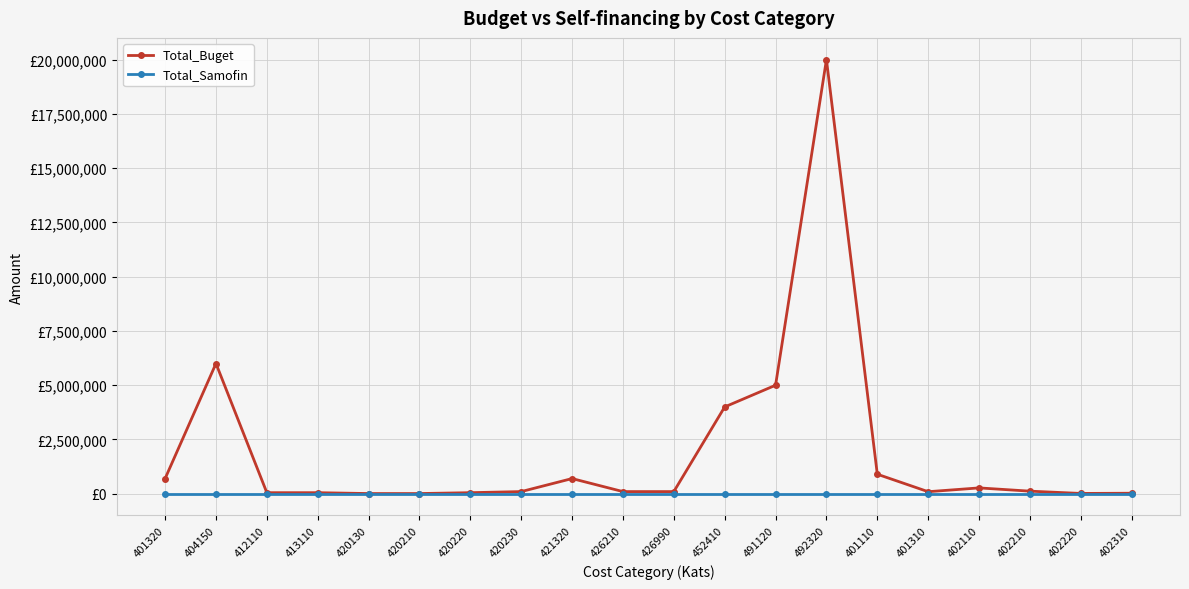

Reading left to right, what are all the values shown in this chart?

Total_Buget: 401320=700000	404150=6000000	412110=50000	413110=50000	420130=10000	420210=10000	420220=50000	420230=100000	421320=700000	426210=100000	426990=100000	452410=4000000	491120=5000000	492320=20000000	401110=900000	401310=95000	402110=270000	402210=120000	402220=15000	402310=25000
Total_Samofin: 401320=0	404150=0	412110=0	413110=0	420130=0	420210=0	420220=0	420230=0	421320=0	426210=0	426990=0	452410=0	491120=0	492320=0	401110=0	401310=0	402110=0	402210=0	402220=0	402310=0